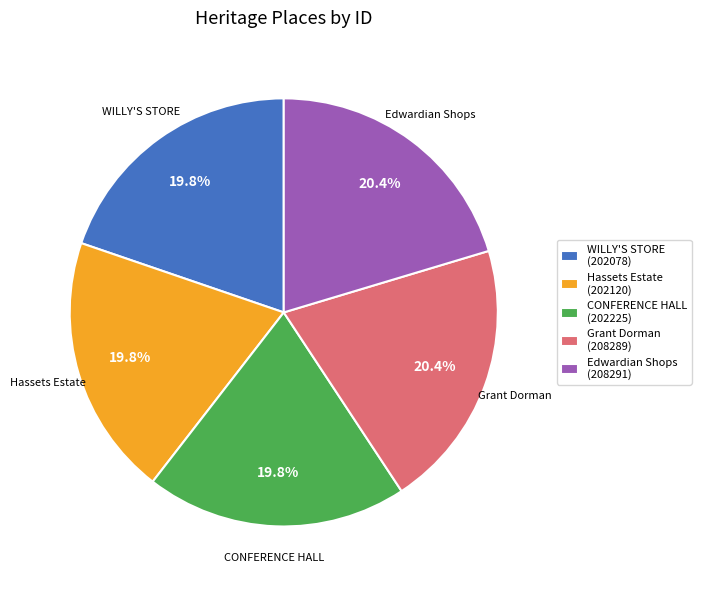

Between Edwardian Shops (208291) and CONFERENCE HALL (202225), which is larger?

Edwardian Shops (208291)